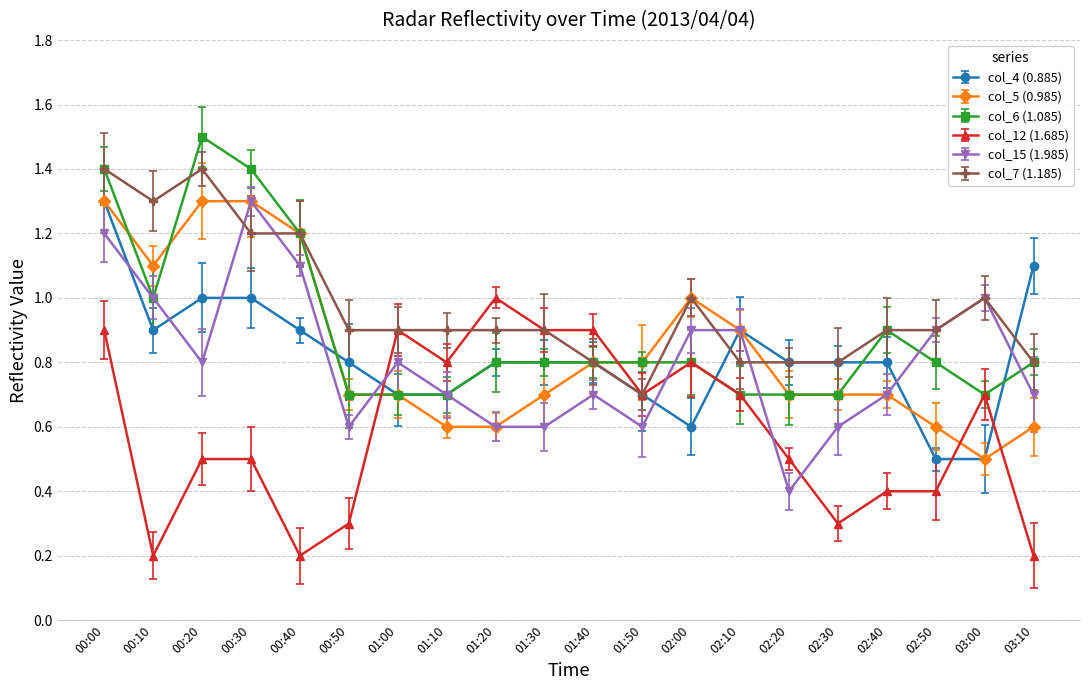

True or false: col_15 (1.985) has more than 0 points higher than both neighbors.

True